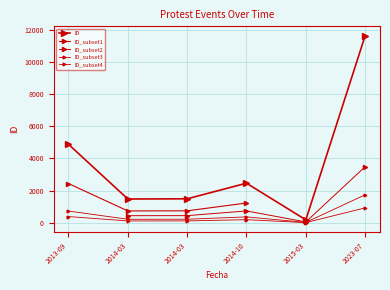

Is this an area chart (filled region under the line)?

No